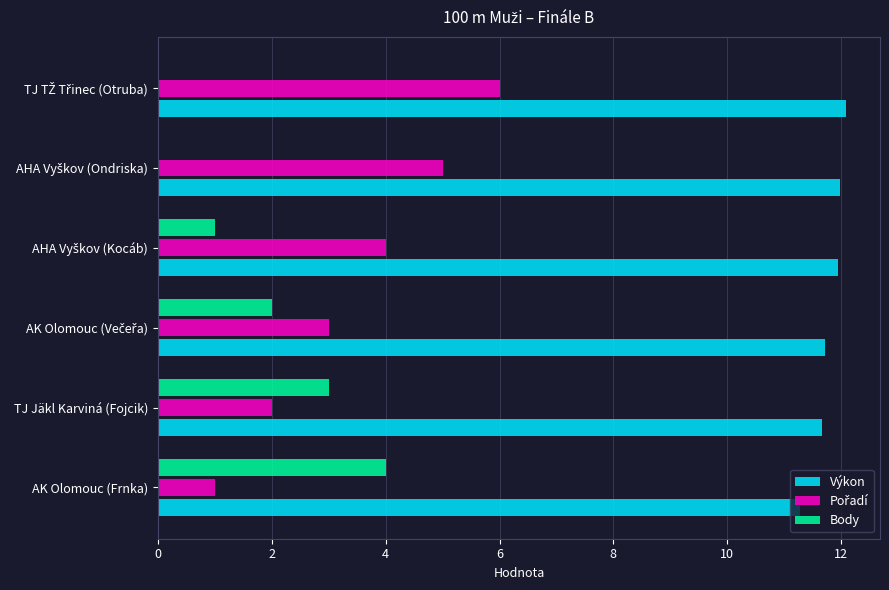

The Výkon series shows 19.2 at AK Olomouc (Frnka). True or false?

False